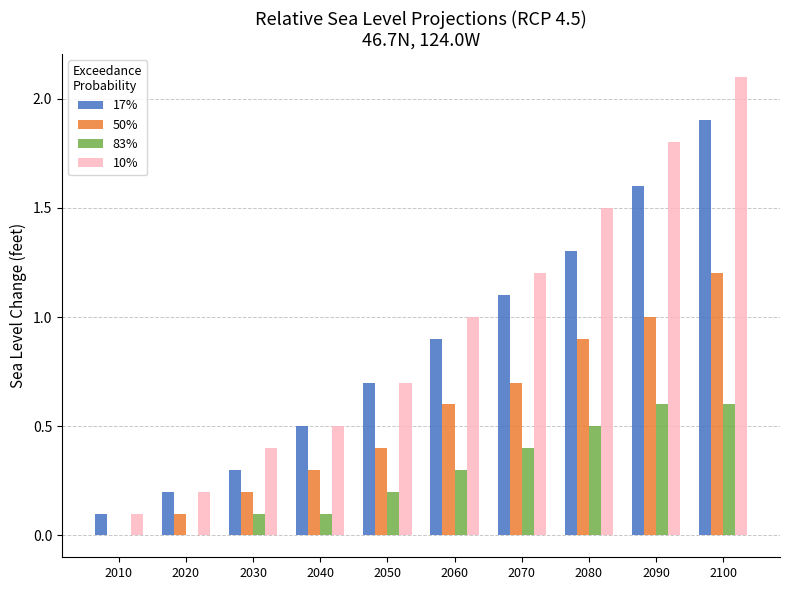

What are all the series names shown in the legend?

17%, 50%, 83%, 10%